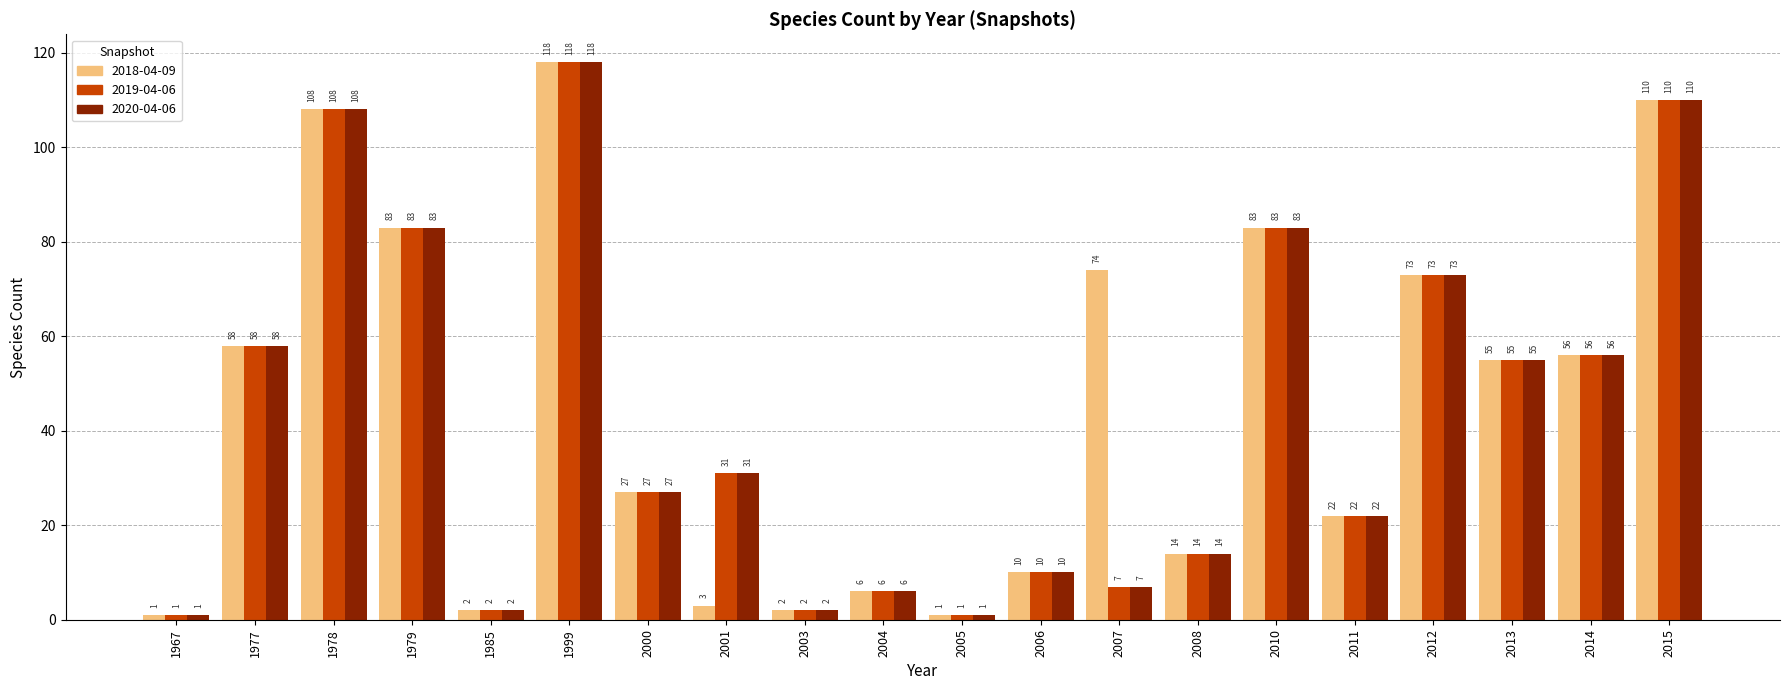

What is the sum of all 2018-04-09 values?

906